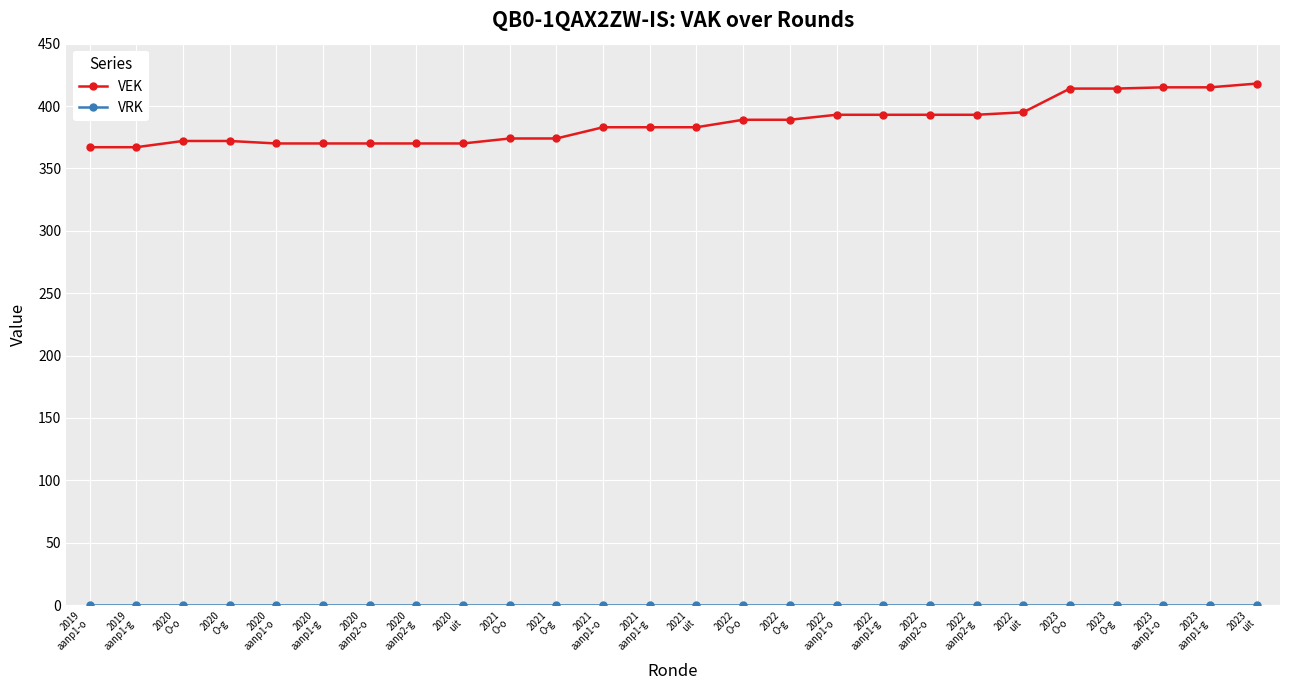

Which series has the widest spread of values?

VEK